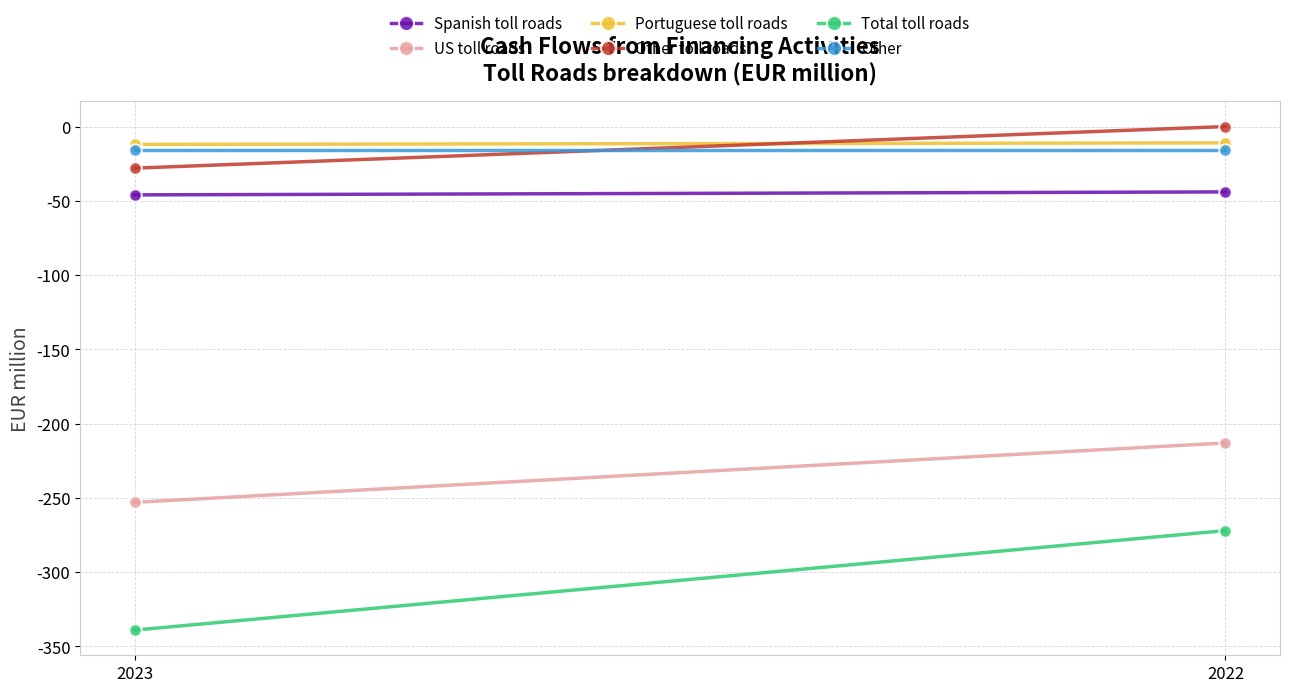

What is the difference between the Spanish toll roads values at 2023 and 2022?

2